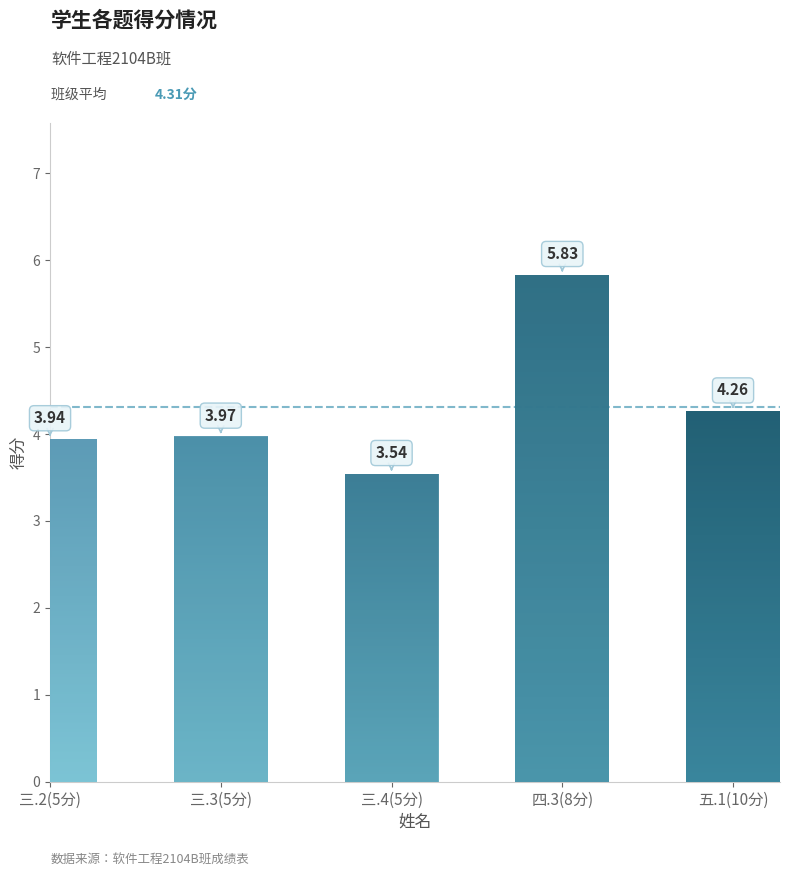

The 四.3(8分) series shows -3 at 王帅琼. True or false?

False